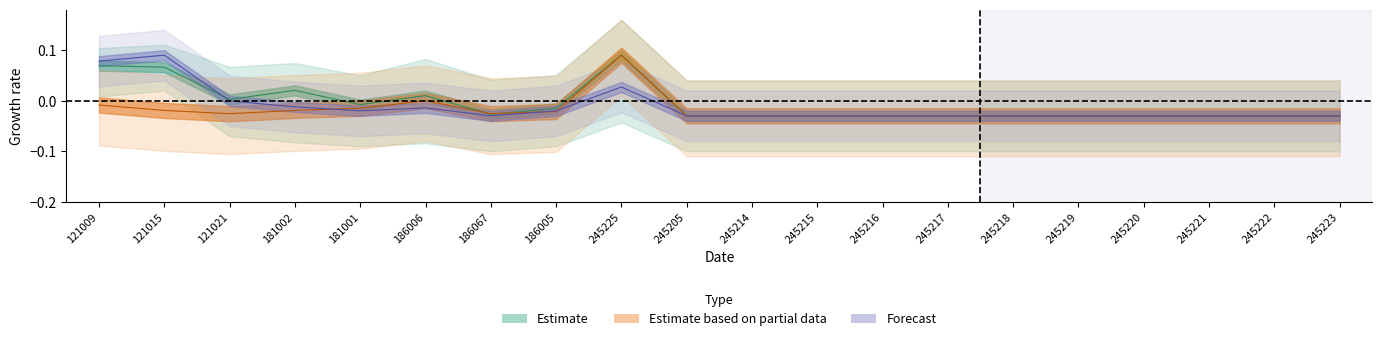

Between 245220 and 245214, which is larger?

245220